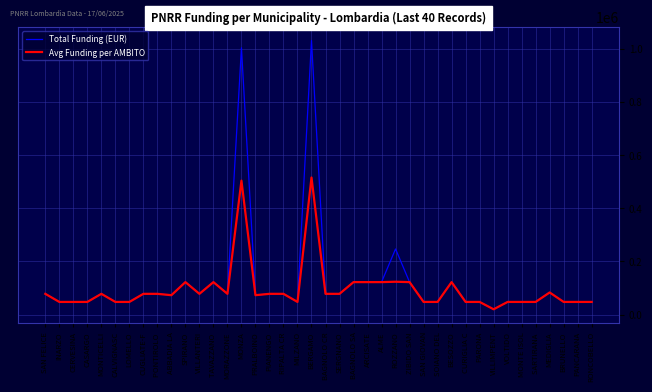

Read the Avg Funding per AMBITO value at MEDIGLIA.

83044